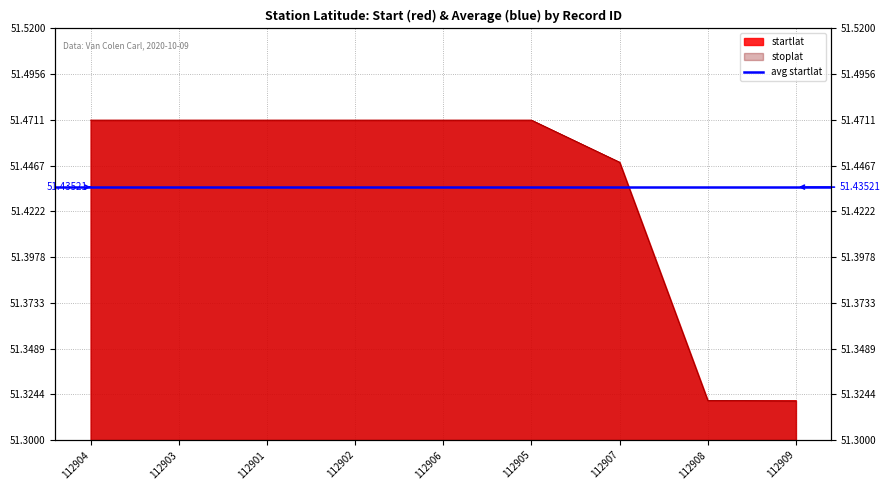

True or false: startlat and stoplat intersect in this chart.

False